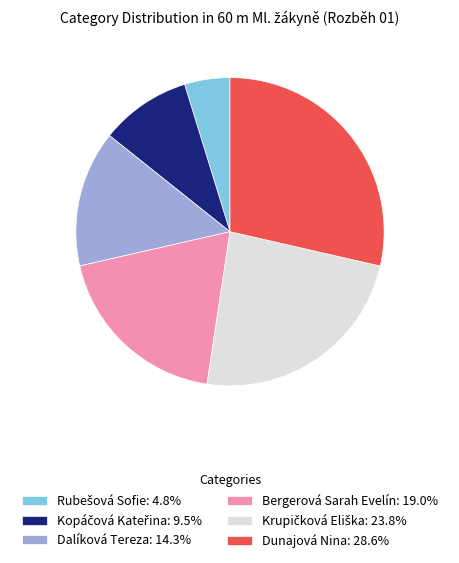

What is the largest slice in the pie chart?

Dunajová Nina